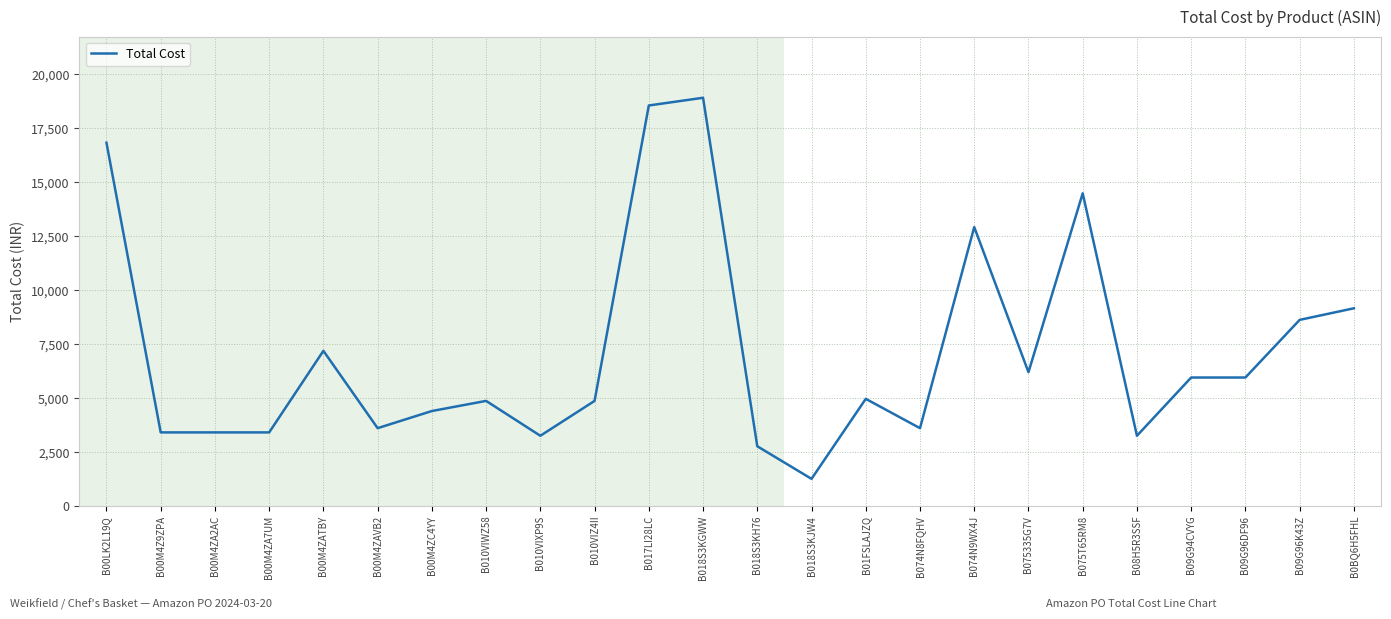

Reading left to right, what are all the values shown in this chart?

B00LK2L19Q=16835.6	B00M4Z9ZPA=3393.2	B00M4ZA2AC=3393.2	B00M4ZA7UM=3393.2	B00M4ZATBY=7178.0	B00M4ZAVB2=3589.0	B00M4ZC4YY=4385.1	B010VIWZ58=4854.9	B010VIXP9S=3236.6	B010VIZ4II=4854.9	B017LI28LC=18562.5	B018S3KGWW=18920.0	B018S3KH76=2750.0	B018S3KJW4=1237.5	B01FSLAJZQ=4950.0	B074N8FQHV=3589.0	B074N9WX4J=12920.3	B075335G7V=6187.5	B075T65RM8=14486.4	B08H5R3SSF=3236.6	B09G94CVYG=5940.0	B09G96DF96=5940.0	B09G96K43Z=8613.6	B0BQ6H5FHL=9152.0